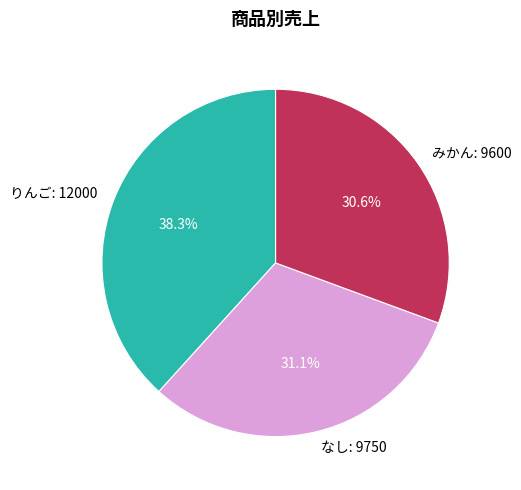

Is there any slice that represents more than half of the pie?

No